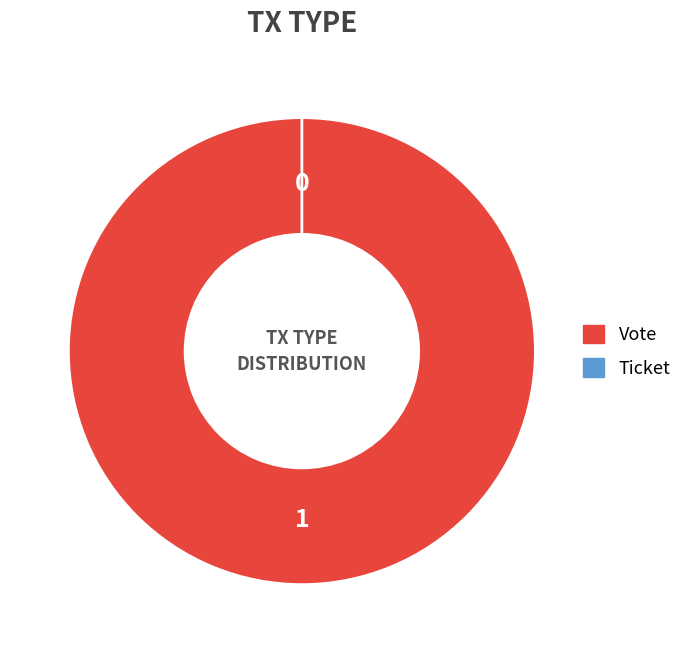

Which slice is the smallest?

Ticket